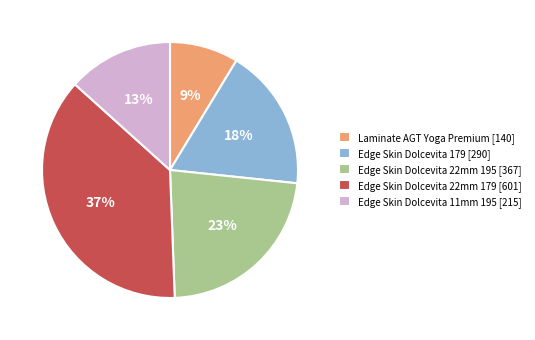

Between Edge Skin Dolcevita 22mm 179 [601] and Edge Skin Dolcevita 179 [290], which is larger?

Edge Skin Dolcevita 22mm 179 [601]